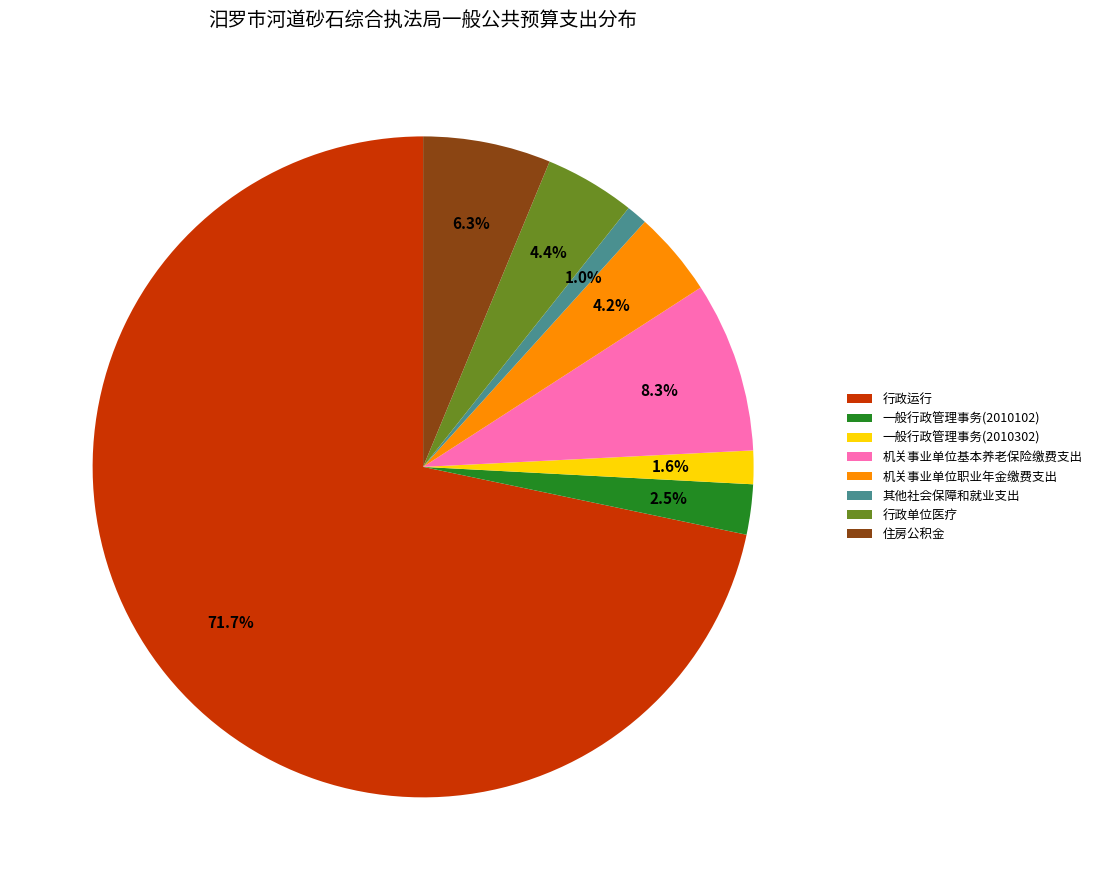

How much of the chart is everything except 机关事业单位基本养老保险缴费支出?

91.7%